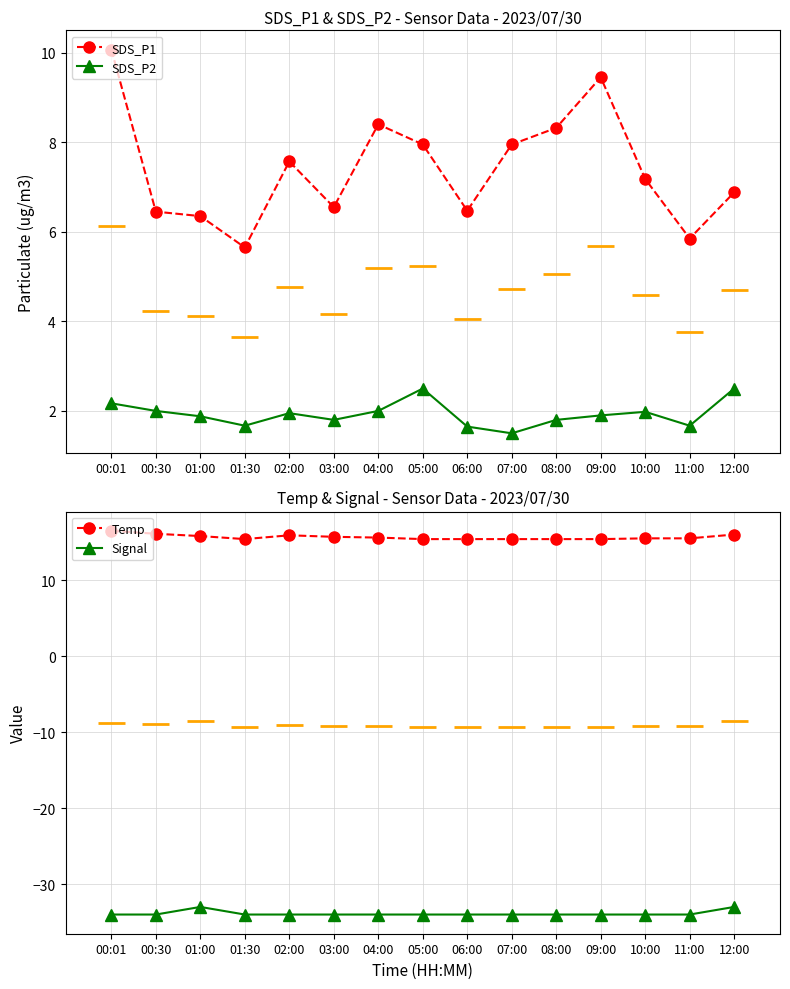

At which category is the sum across all series the highest?

00:01